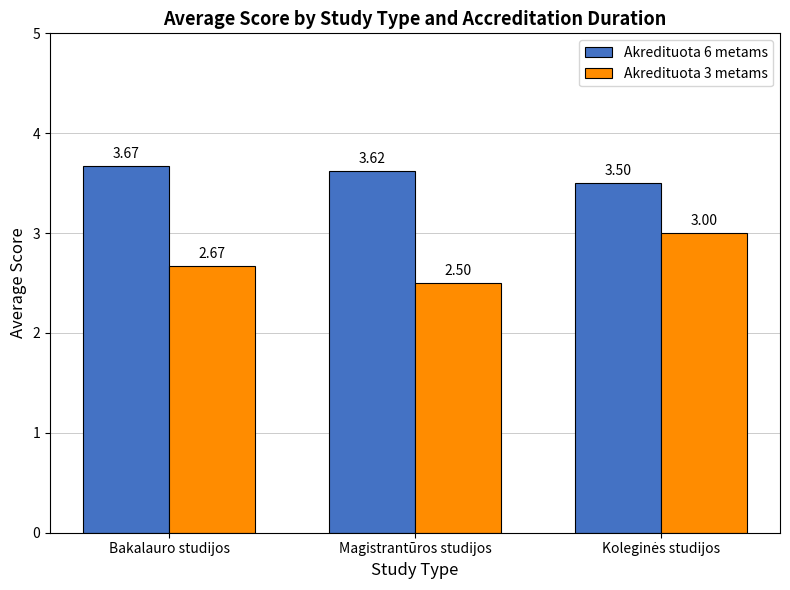

Where is Akredituota 3 metams nearest to the value 2?

Magistrantūros studijos